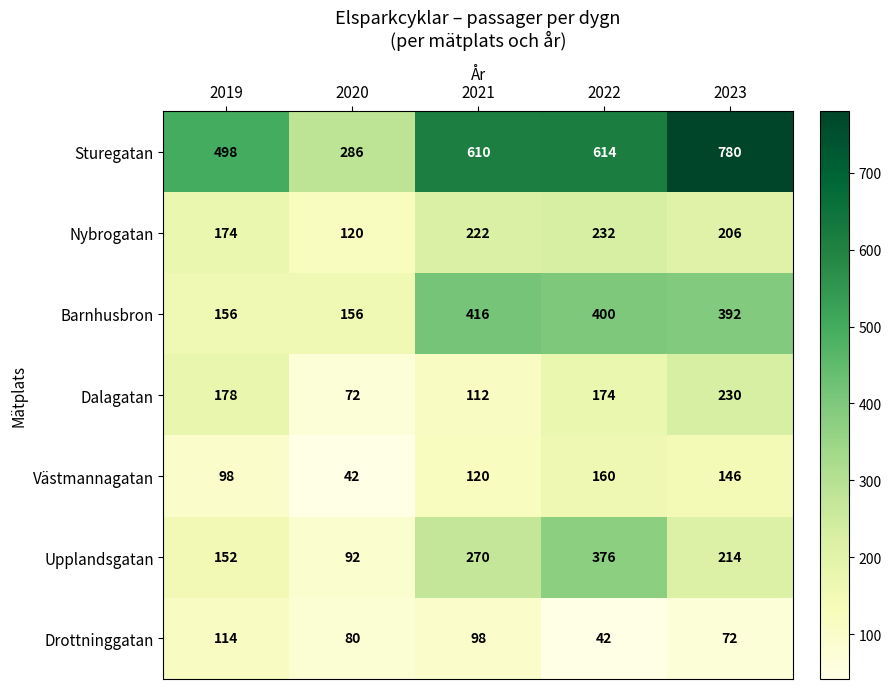

What is the average value of the Barnhusbron series?

304